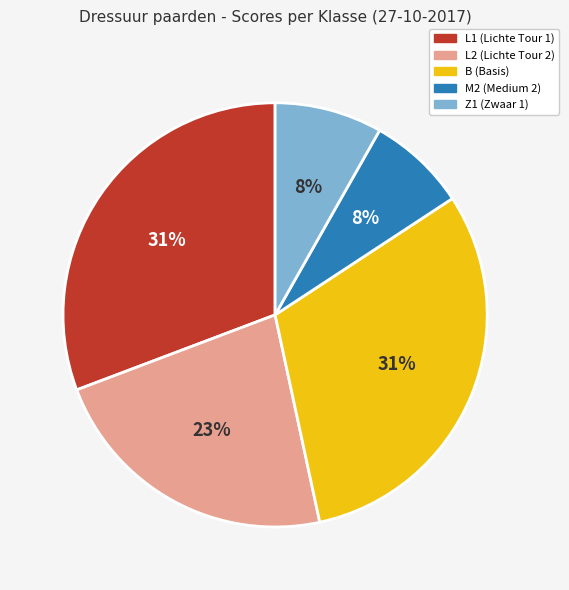

To the nearest percent, what is the average slice percentage?

20%